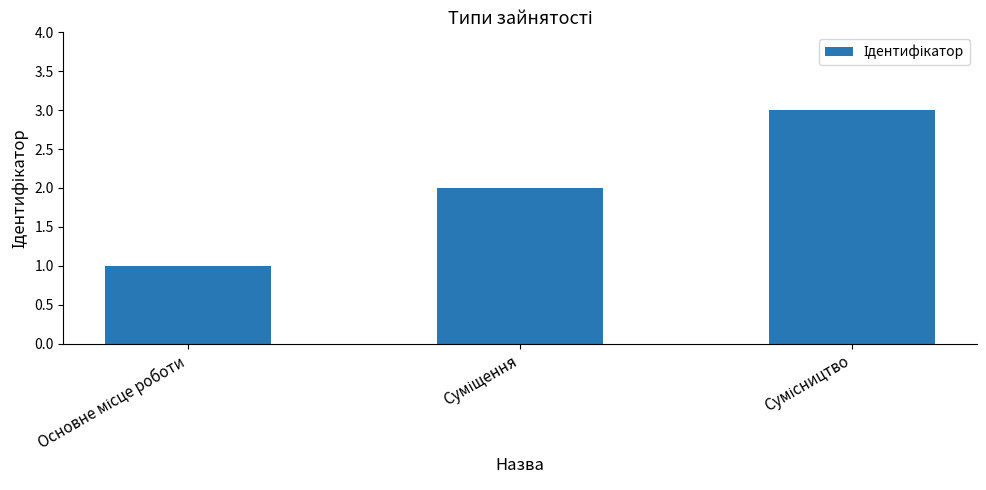

What is the maximum value shown in the chart?

3